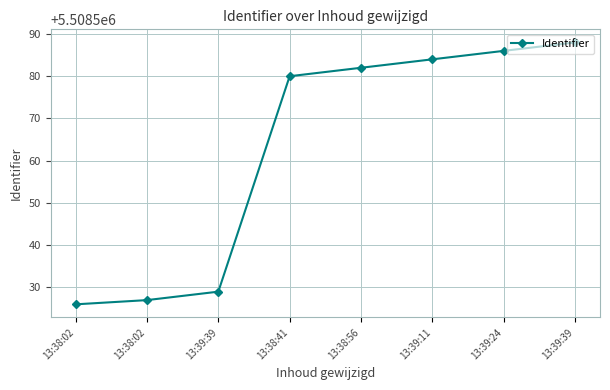

Is it true that the value at 13:39:39 is 8061618?

False